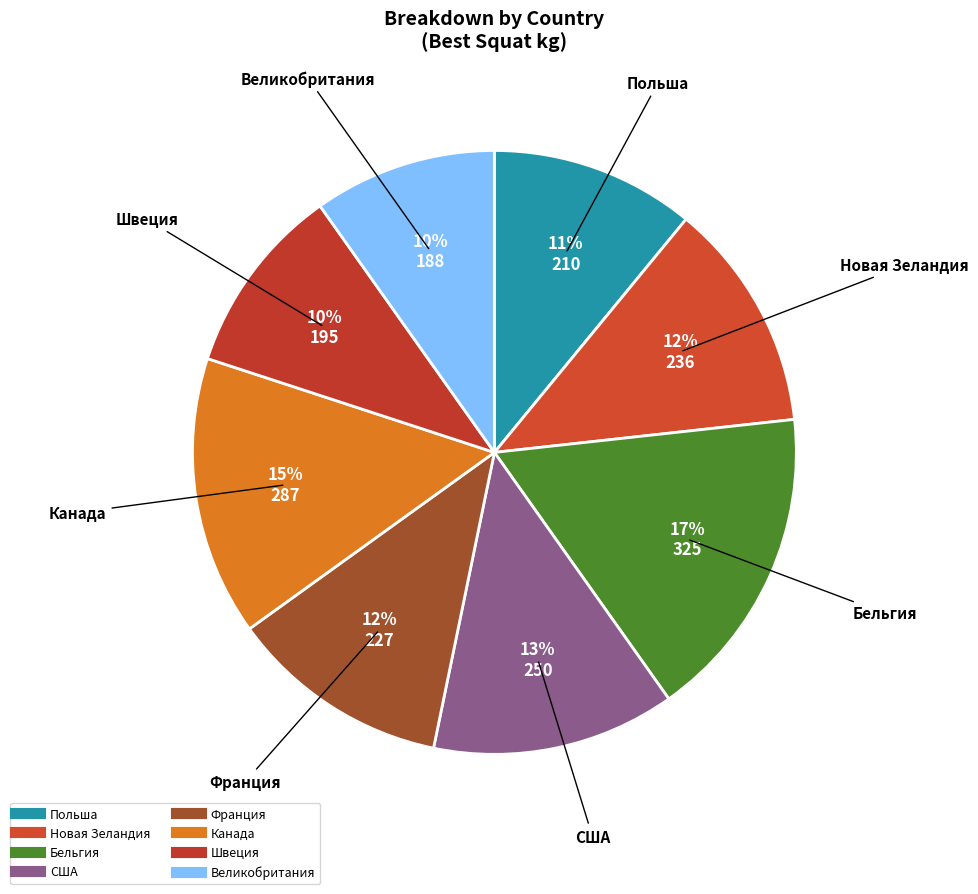

To the nearest percent, what percentage of the pie is Бельгия?

17%